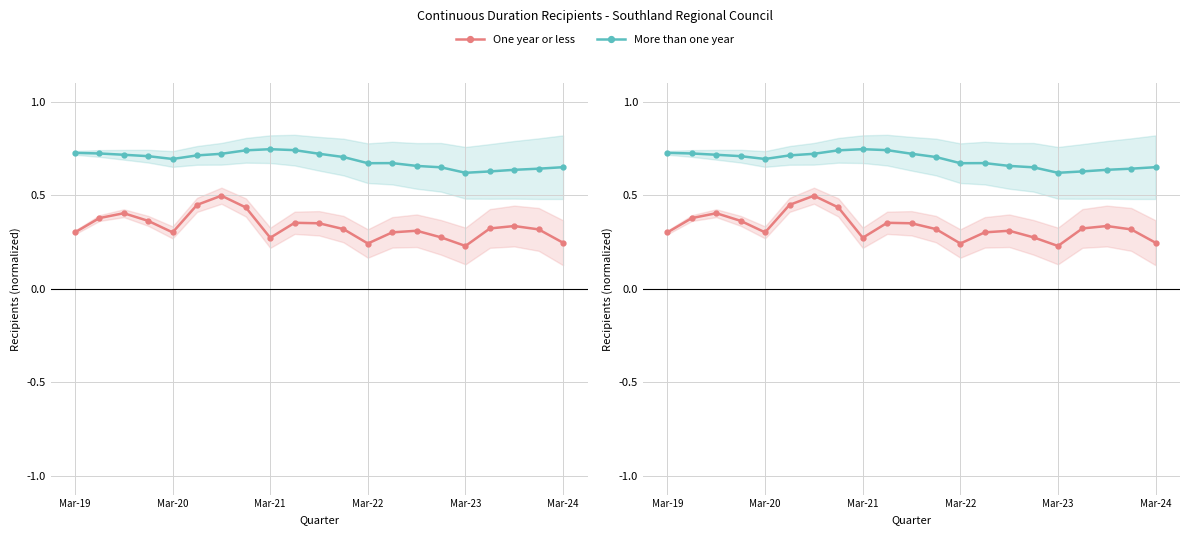

How many One year or less values are between 0 and 1?

21